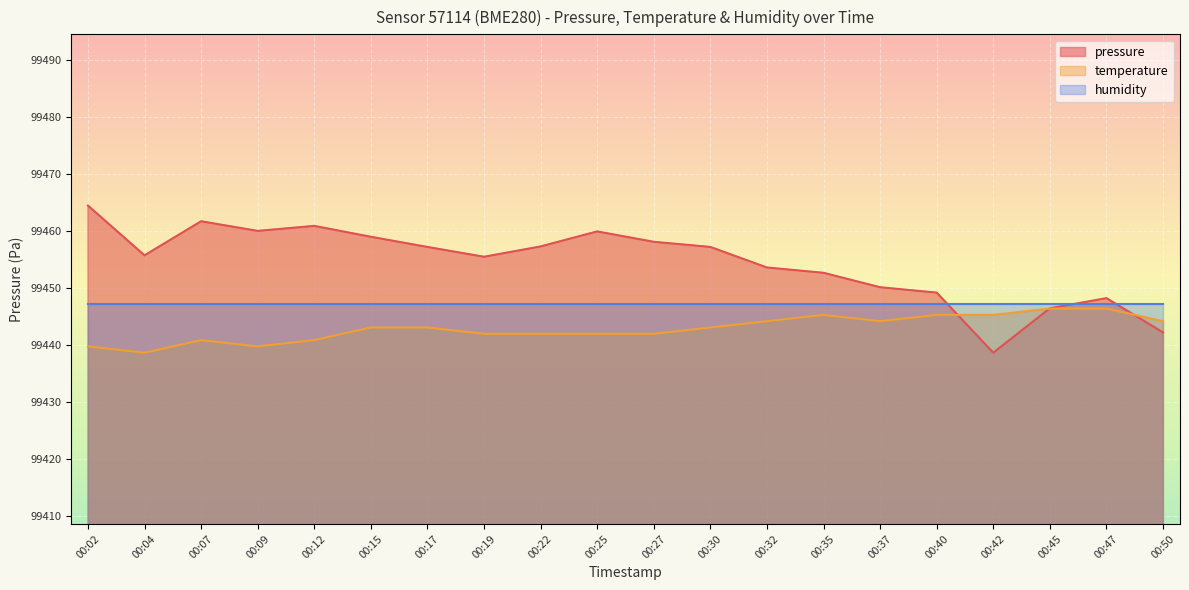

Rank the categories by pressure value from lowest to highest.

00:42, 00:50, 00:45, 00:47, 00:40, 00:37, 00:35, 00:32, 00:19, 00:04, 00:17, 00:30, 00:22, 00:27, 00:15, 00:25, 00:09, 00:12, 00:07, 00:02